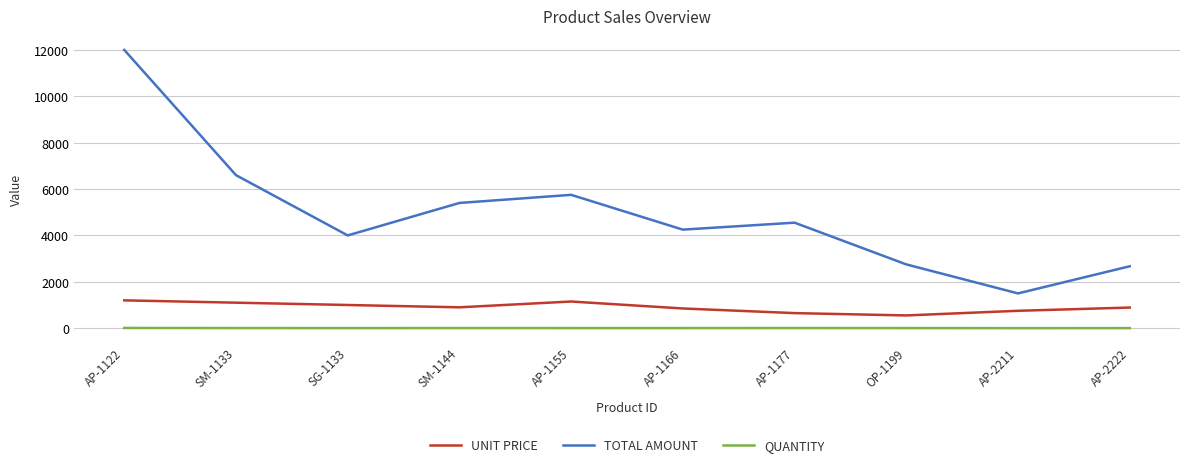

At which category is the sum across all series the highest?

AP-1122